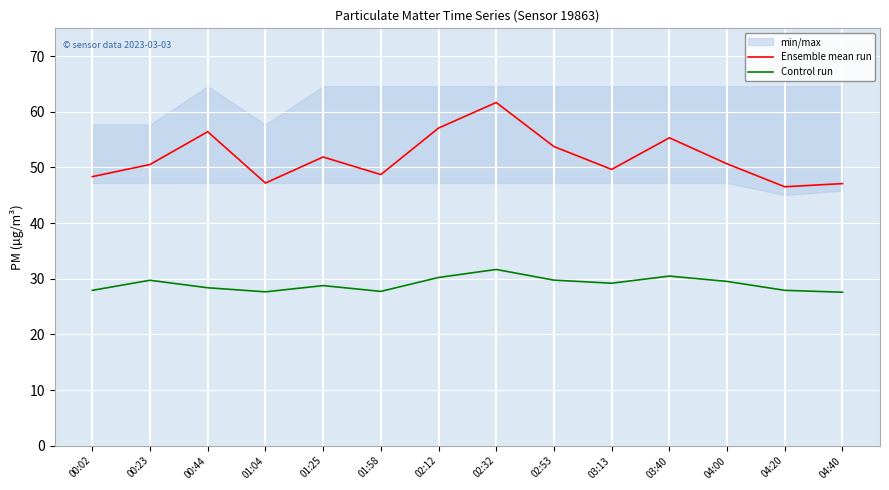

Which series has the widest spread of values?

Ensemble mean run